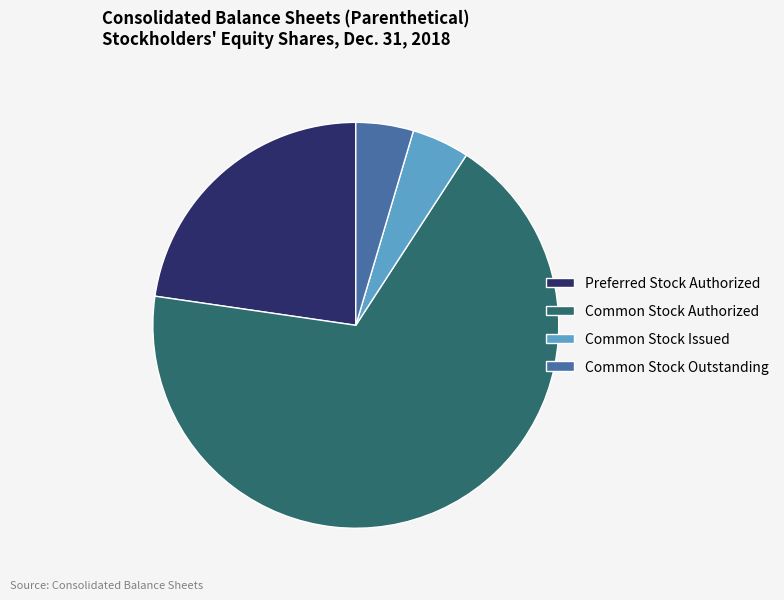

Approximately how many times larger is the value at Common Stock Authorized compared to Common Stock Issued?

14.9